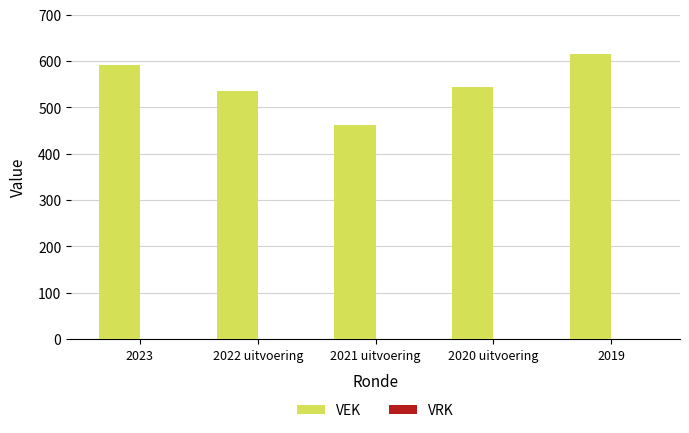

What is the label of the 5th bar from the left?

2019